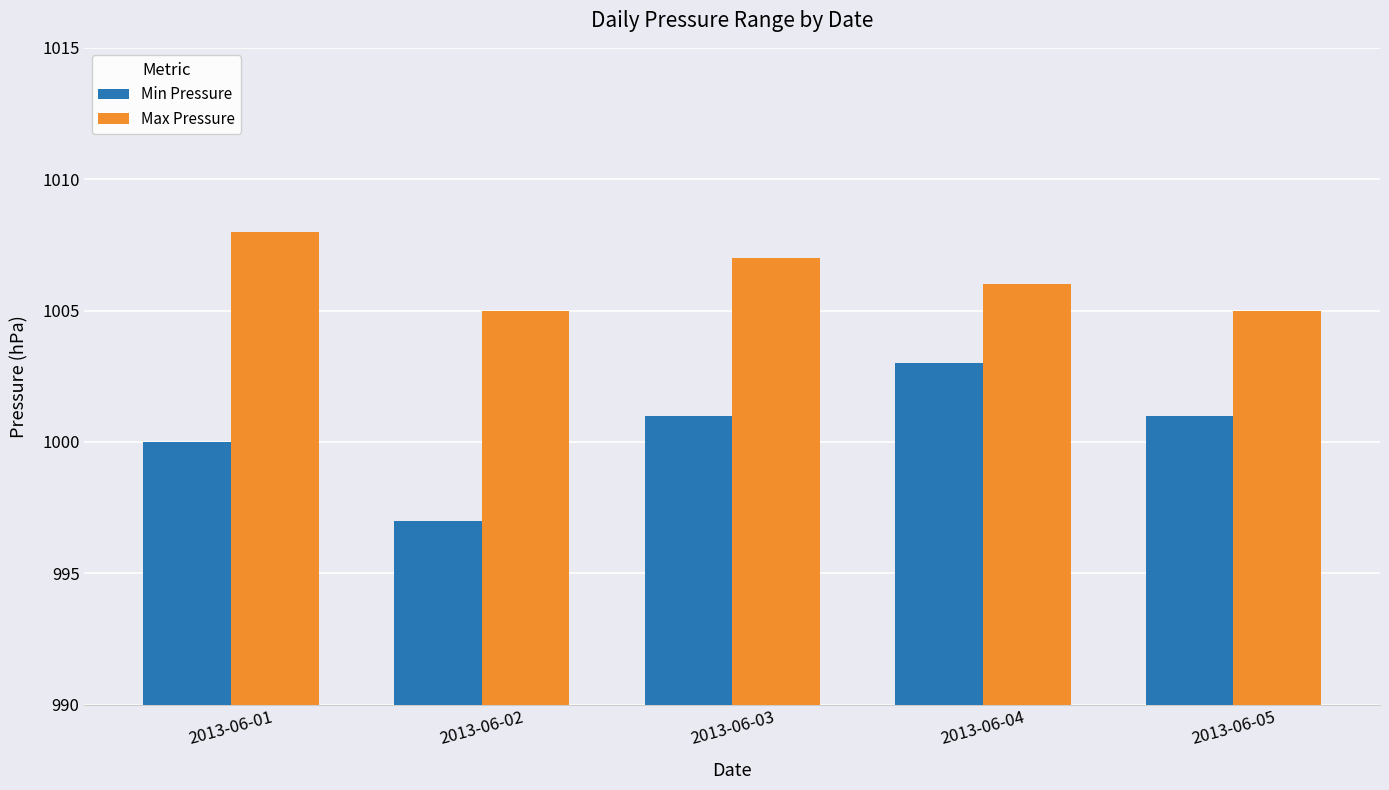

What is the value of the Min Pressure bar at the 3rd from the left?

1001